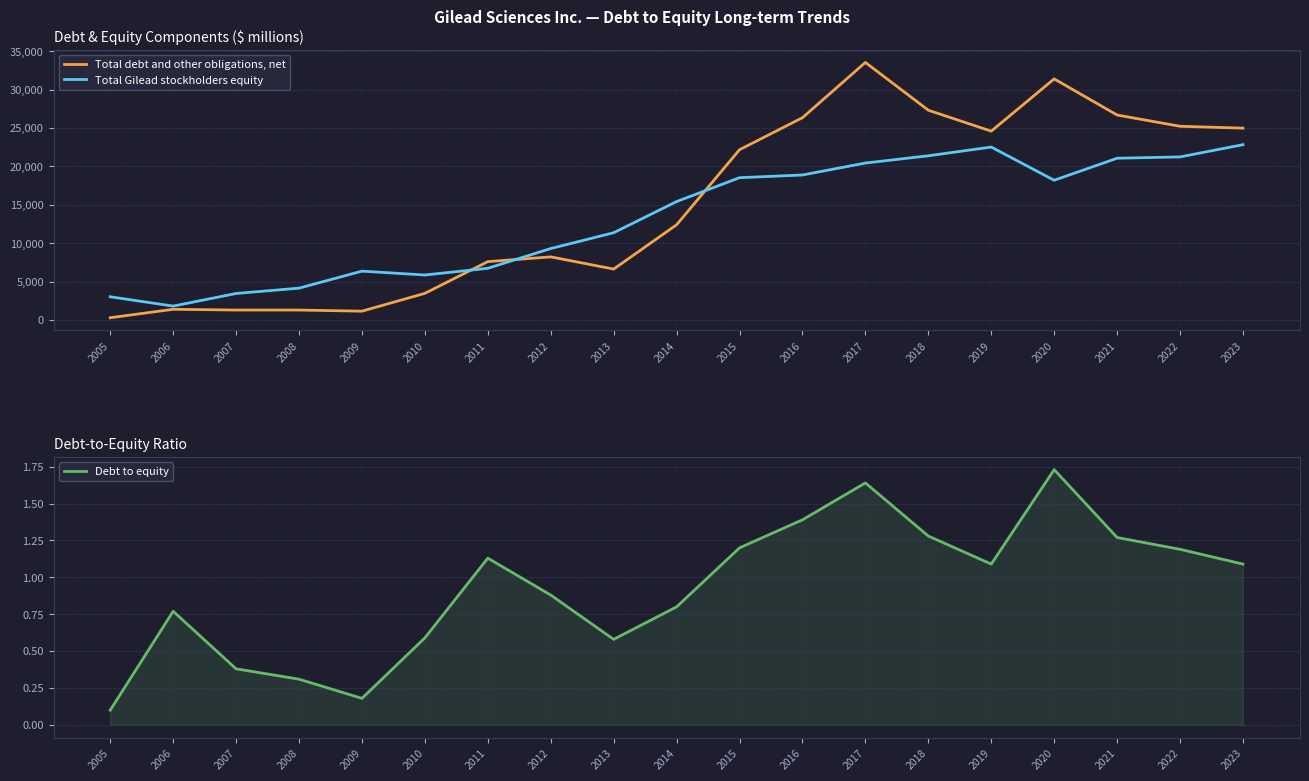

Rank the categories by Total Gilead stockholders equity value from lowest to highest.

2006, 2005, 2007, 2008, 2010, 2009, 2011, 2012, 2013, 2014, 2020, 2015, 2016, 2017, 2021, 2022, 2018, 2019, 2023